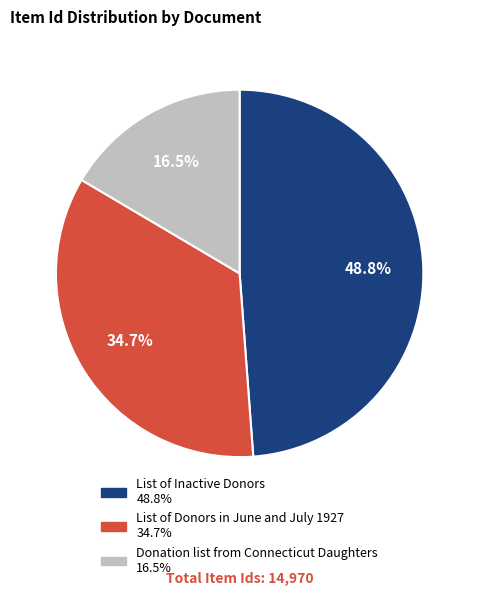

To the nearest percent, what is the combined percentage of List of Donors in June and July 1927 and Donation list from Connecticut Daughters?

51%